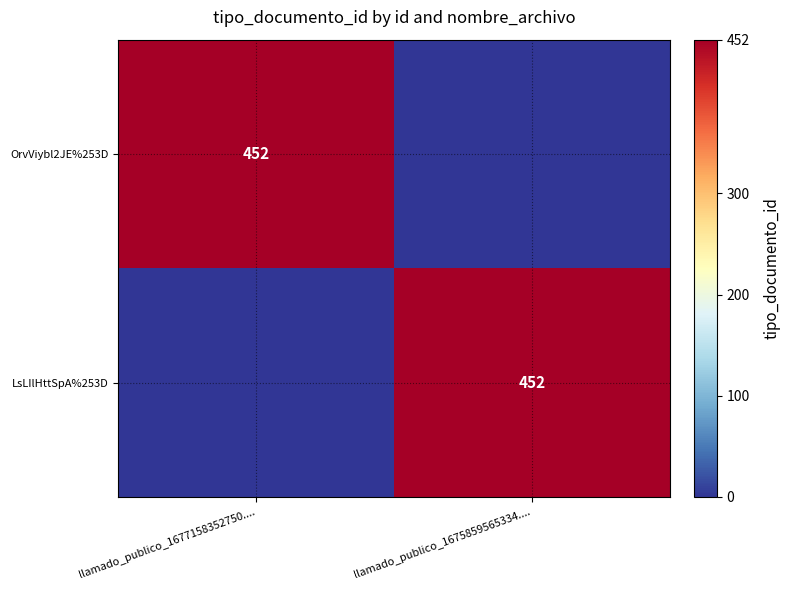

The OrvViybl2JE%253D series shows 452 at llamado_publico_1677158352750..... True or false?

True